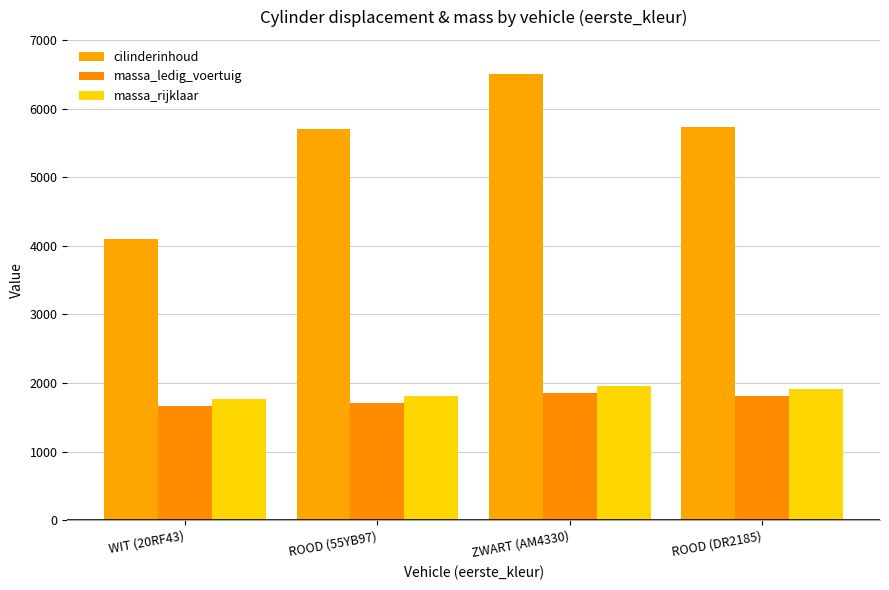

What is the minimum value for cilinderinhoud?

4100